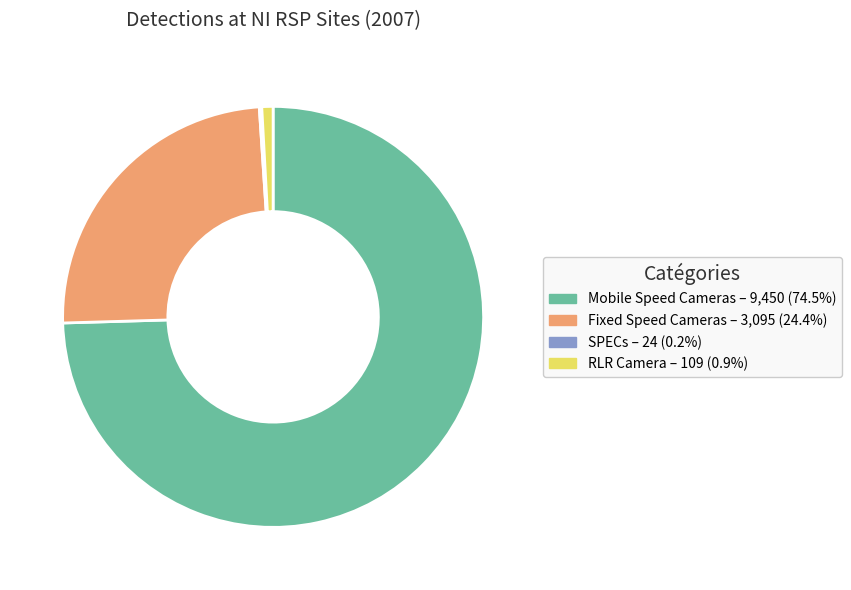

Is the sum of RLR Camera and Mobile Speed Cameras greater than half?

Yes